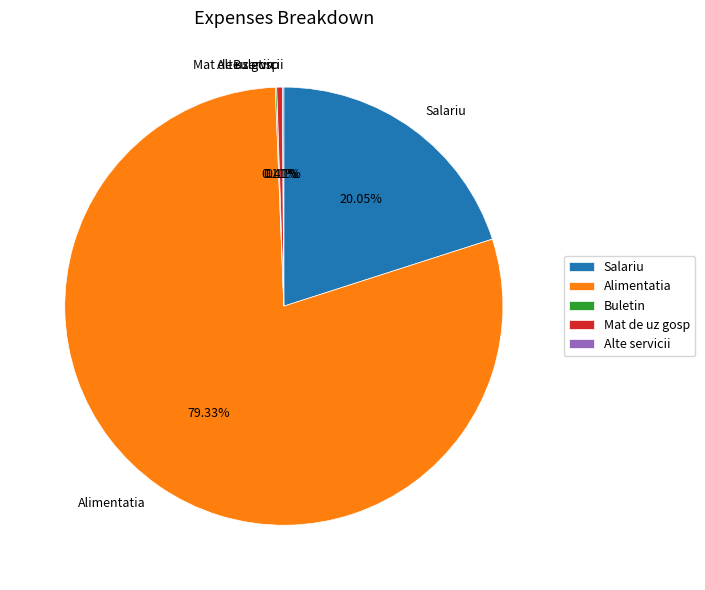

To the nearest percent, what is the combined percentage of Mat de uz gosp and Alimentatia?

80%